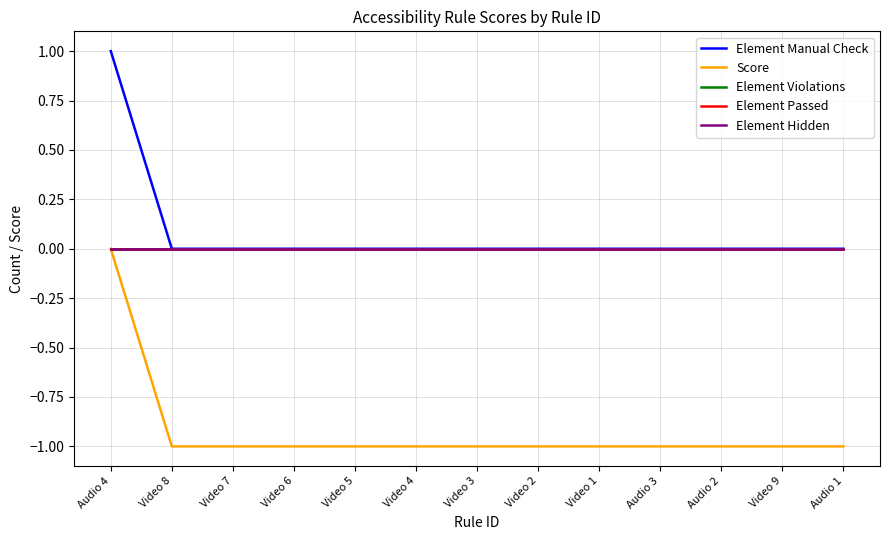

Which series has the largest total across all categories?

Element Manual Check